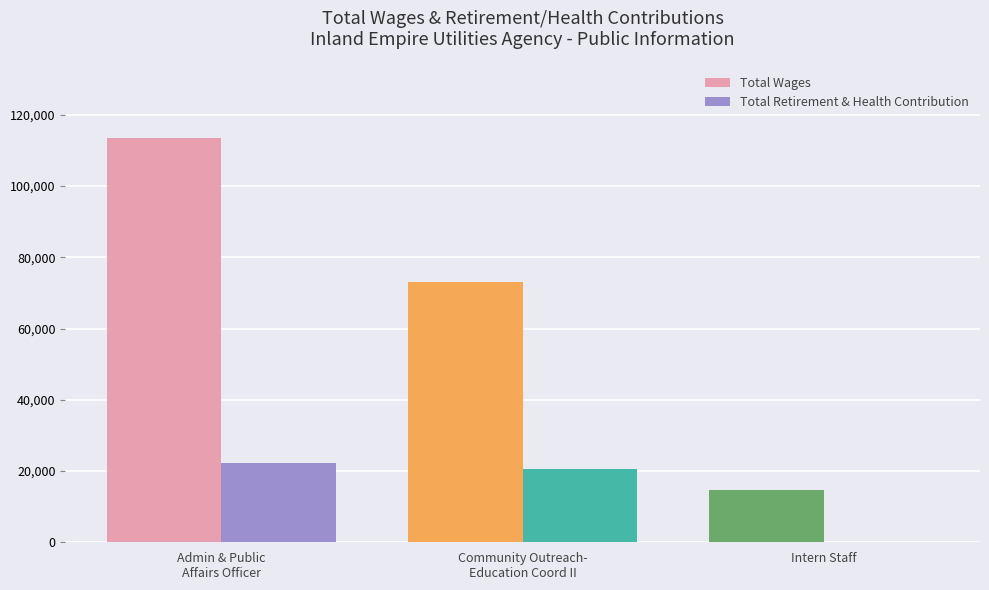

What is the sum of all Total Retirement & Health Contribution values?

42856